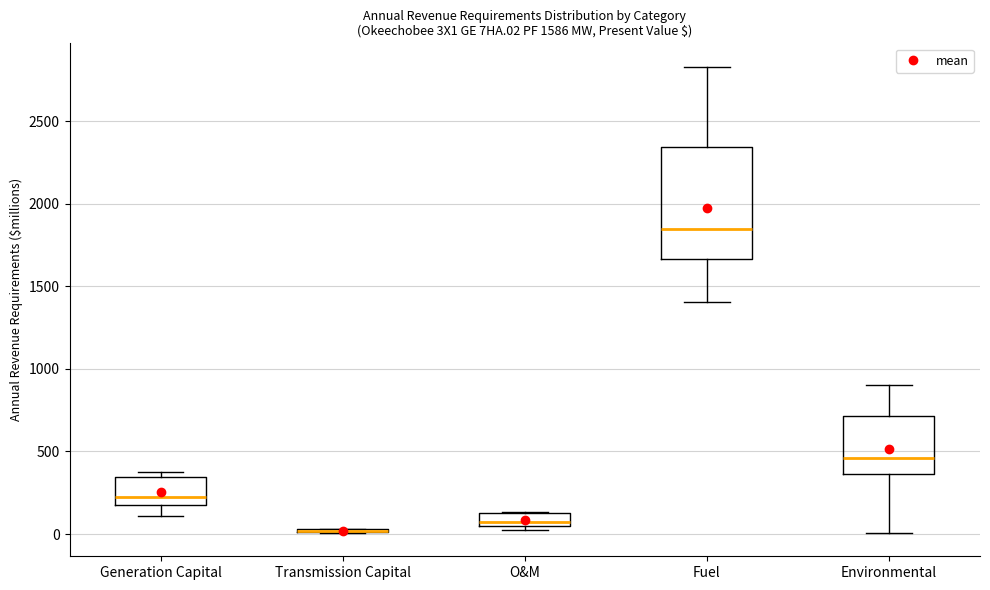

Which box is the tallest, from its lower edge to its upper edge?

Fuel